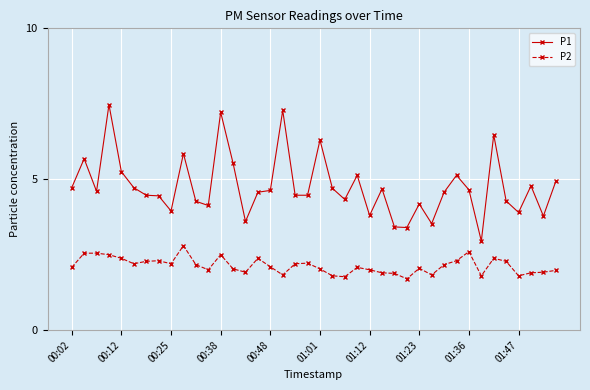

True or false: P2 and P1 cross at least once.

False